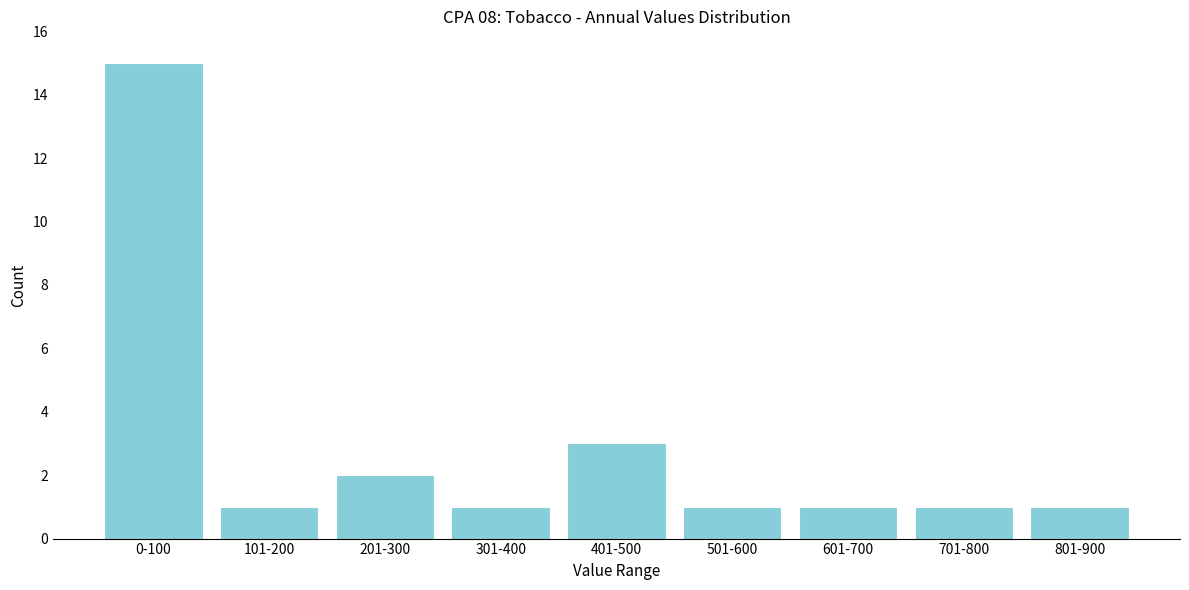

Reading left to right, transcribe all the data shown in this chart.

0-100=15	101-200=1	201-300=2	301-400=1	401-500=3	501-600=1	601-700=1	701-800=1	801-900=1